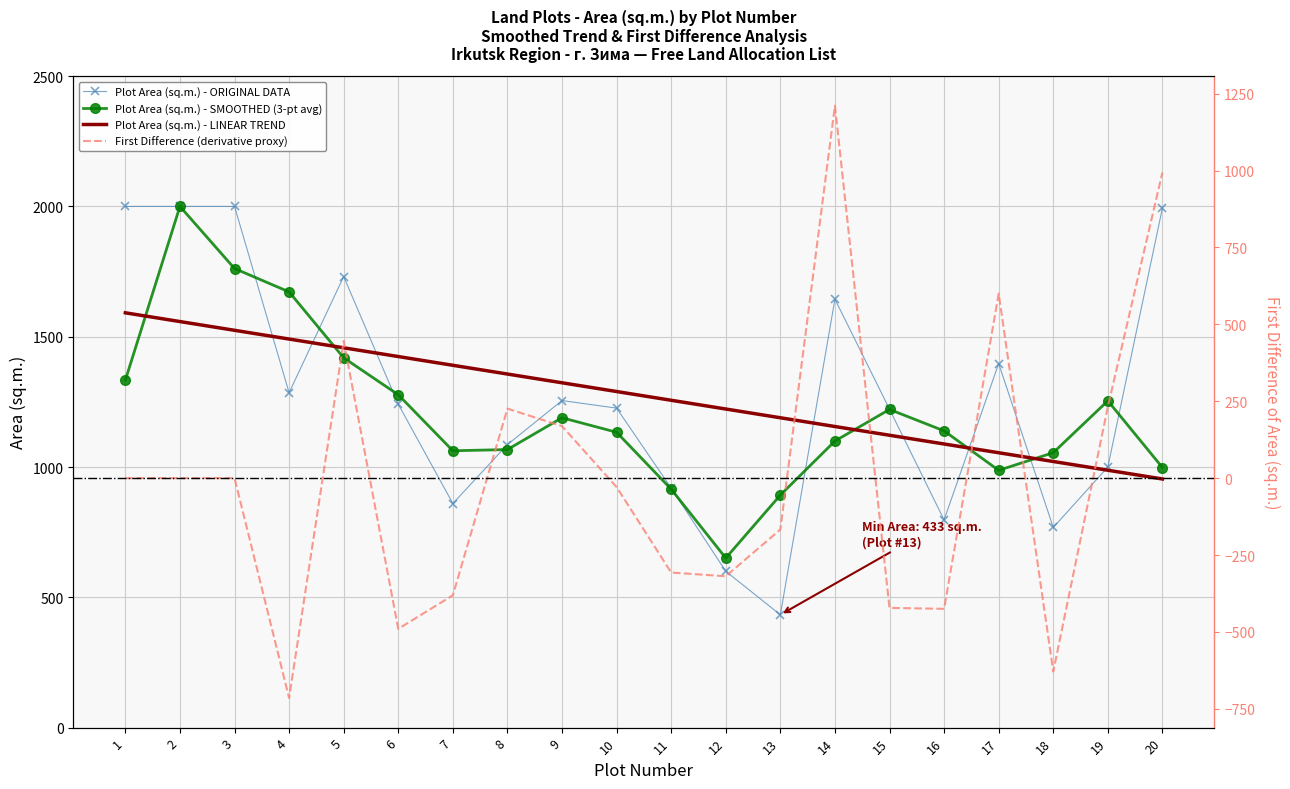

Which category has the lowest value across all series?

4